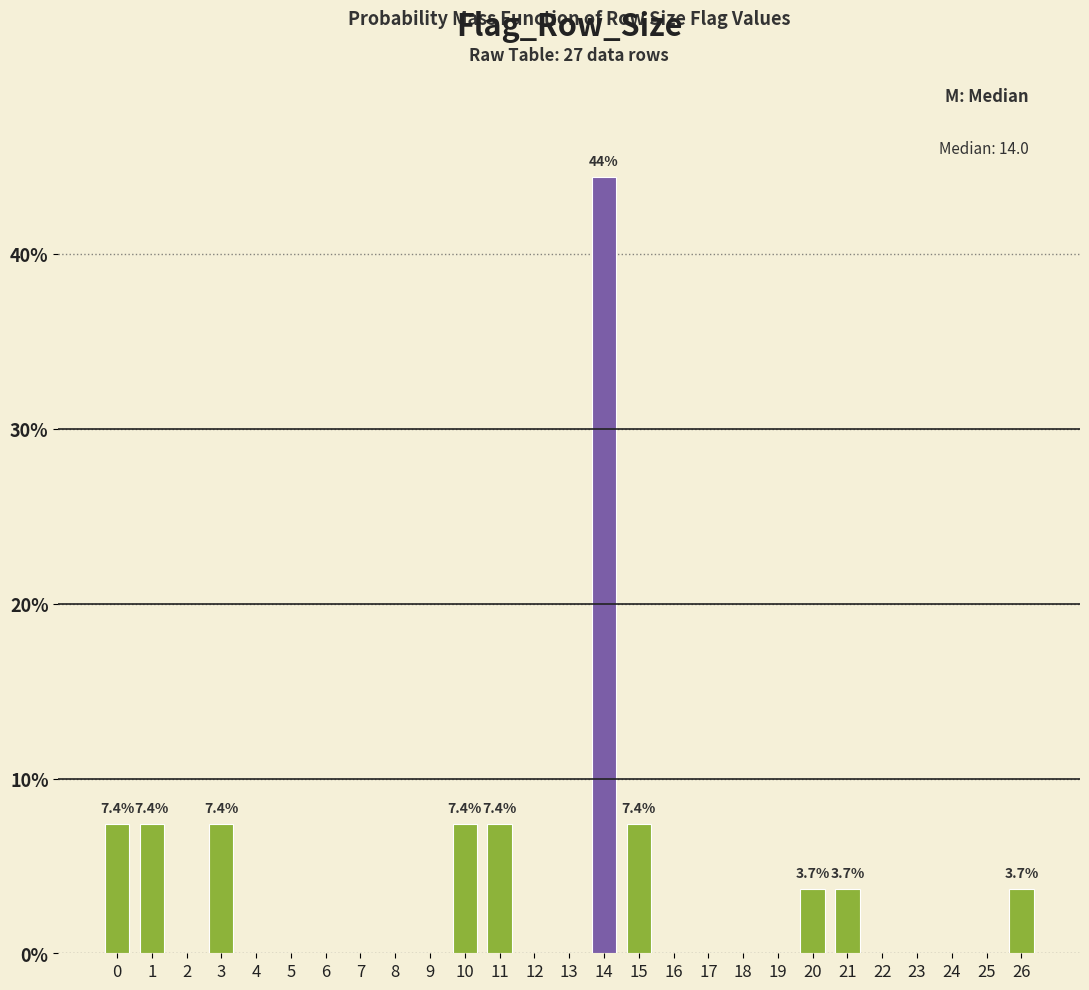

Reading left to right, transcribe all the data shown in this chart.

0=7.4	1=7.4	2=0.0	3=7.4	4=0.0	5=0.0	6=0.0	7=0.0	8=0.0	9=0.0	10=7.4	11=7.4	12=0.0	13=0.0	14=44.4	15=7.4	16=0.0	17=0.0	18=0.0	19=0.0	20=3.7	21=3.7	22=0.0	23=0.0	24=0.0	25=0.0	26=3.7